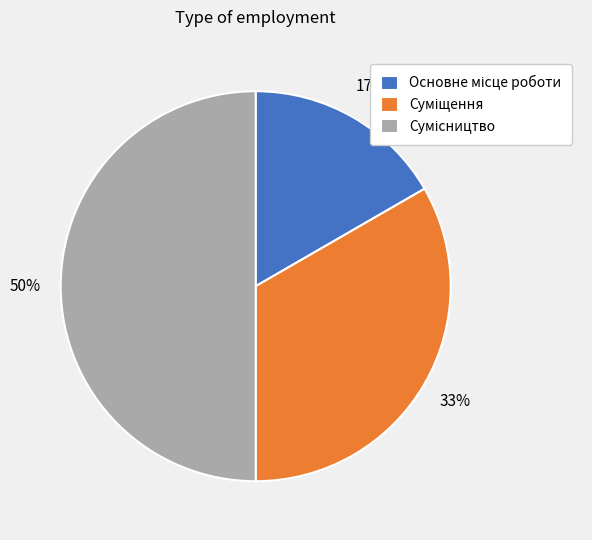

To the nearest percent, what is the average slice percentage?

33%